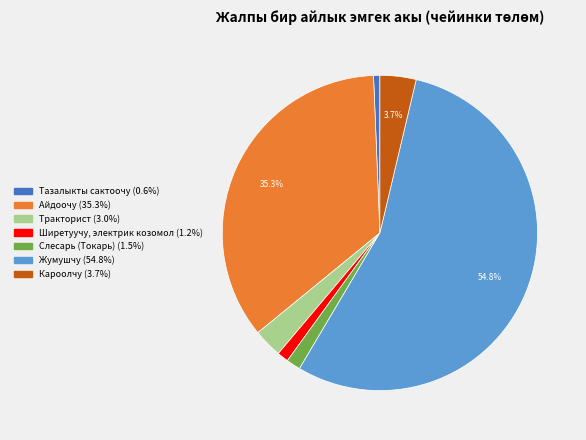

To the nearest percent, what is the difference between the largest and smallest slice percentages?

54%